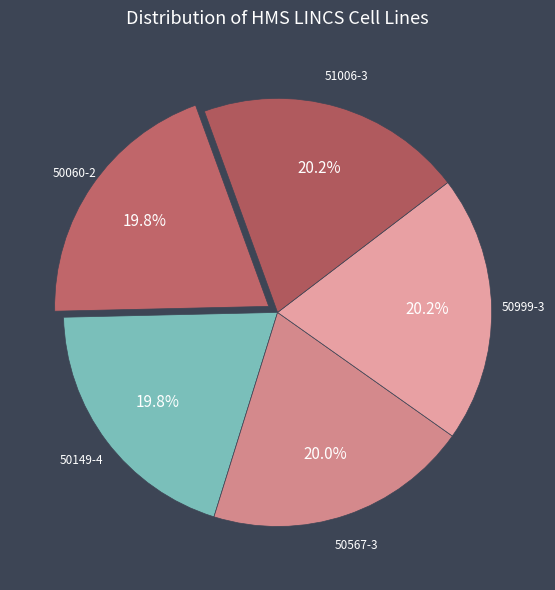

Rank the categories by value from lowest to highest.

50060-2, 50149-4, 50567-3, 50999-3, 51006-3